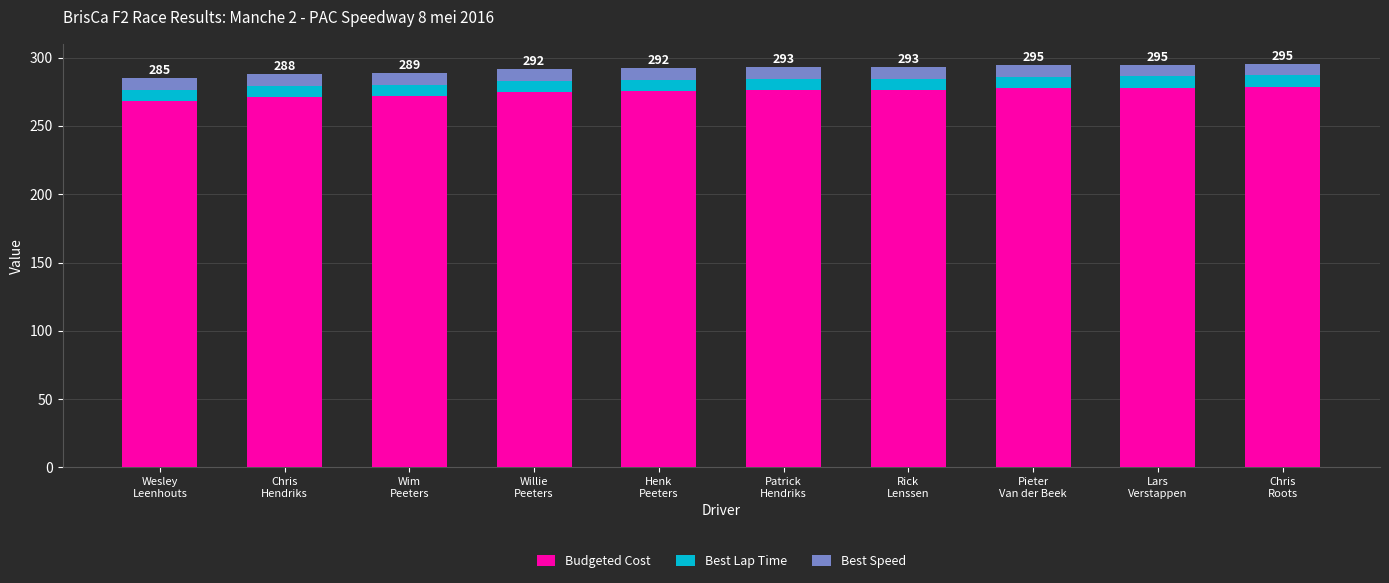

What is the average value of the Budgeted Cost series?

275.0